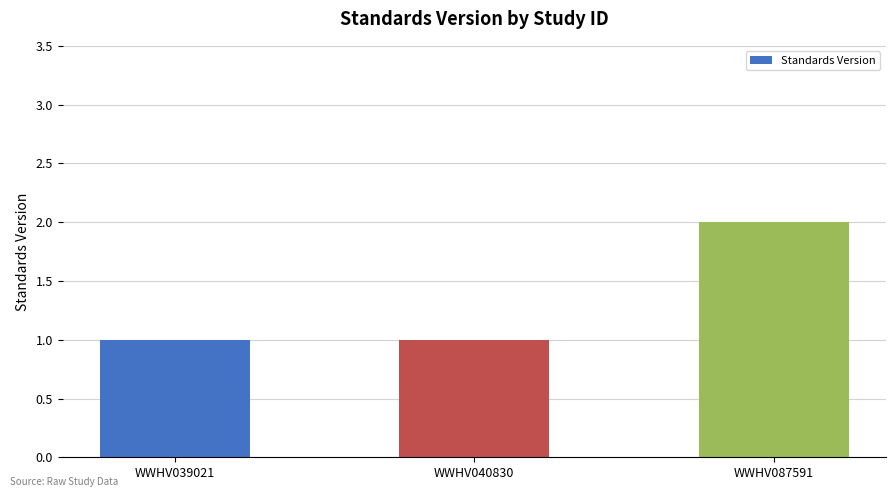

What is the sum of the values at WWHV040830 and WWHV087591?

3